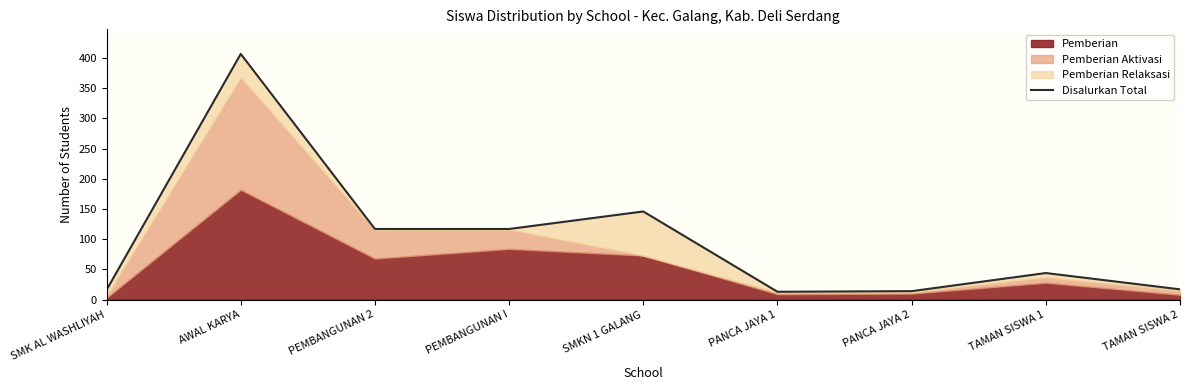

Reading left to right, list all the values displayed in this chart.

SMK AL WASHLIYAH=16	AWAL KARYA=407	PEMBANGUNAN 2=117	PEMBANGUNAN I=117	SMKN 1 GALANG=146	PANCA JAYA 1=13	PANCA JAYA 2=14	TAMAN SISWA 1=44	TAMAN SISWA 2=17